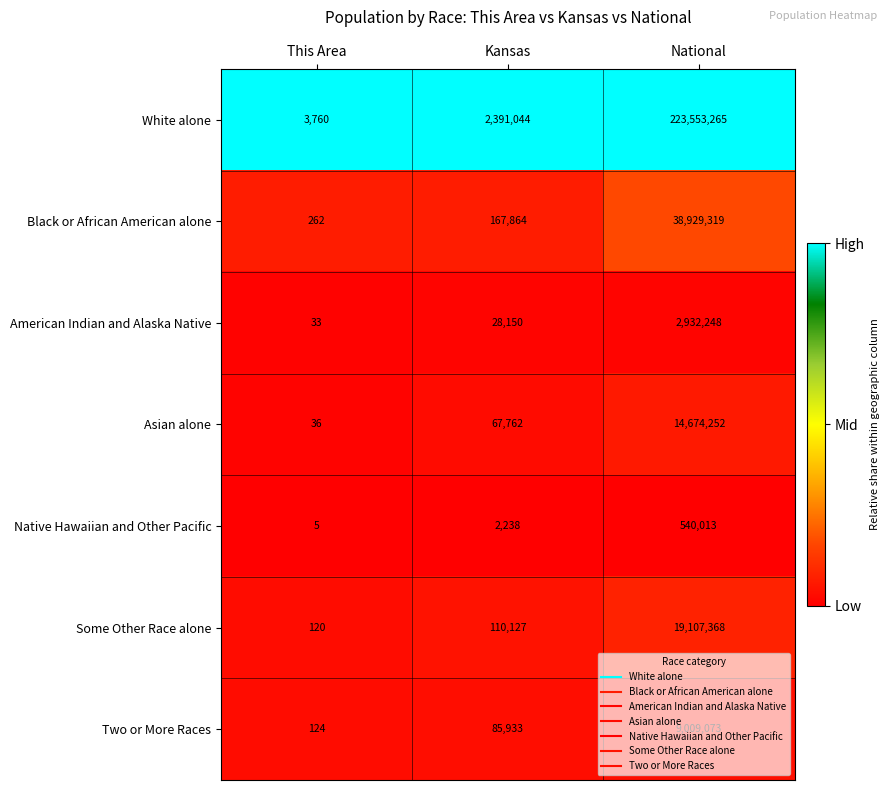

How many categories are shown in the chart?

3